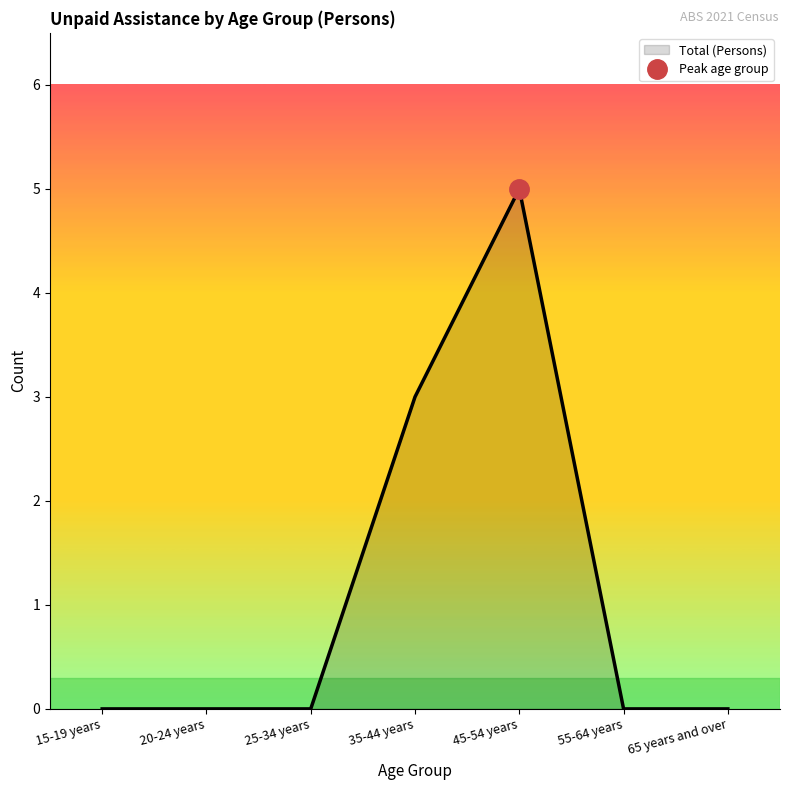

What is the sum of all values?

8